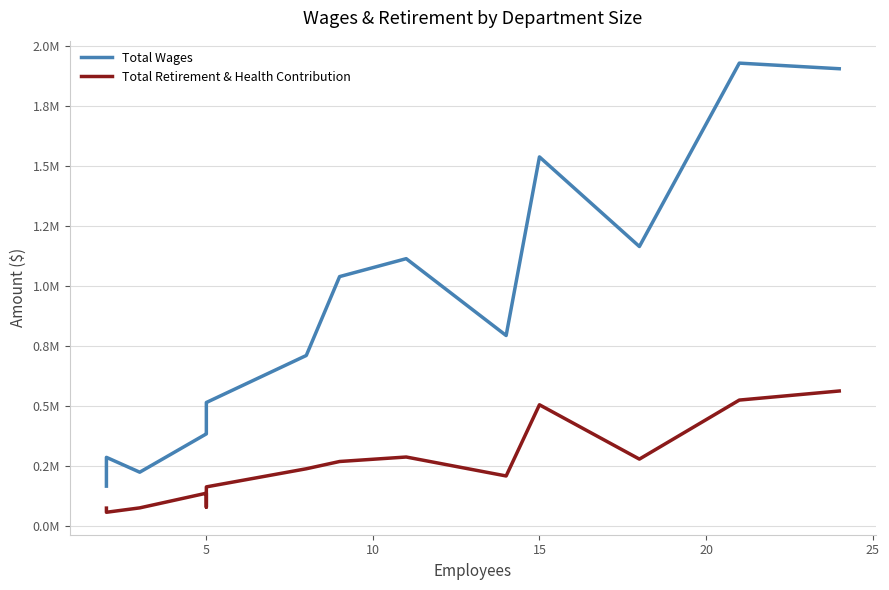

What are all the series names shown in the legend?

Total Wages, Total Retirement & Health Contribution